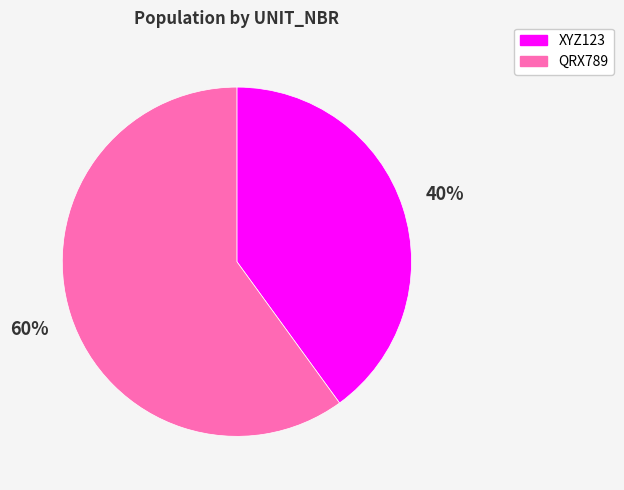

How many slices are in this pie chart?

2